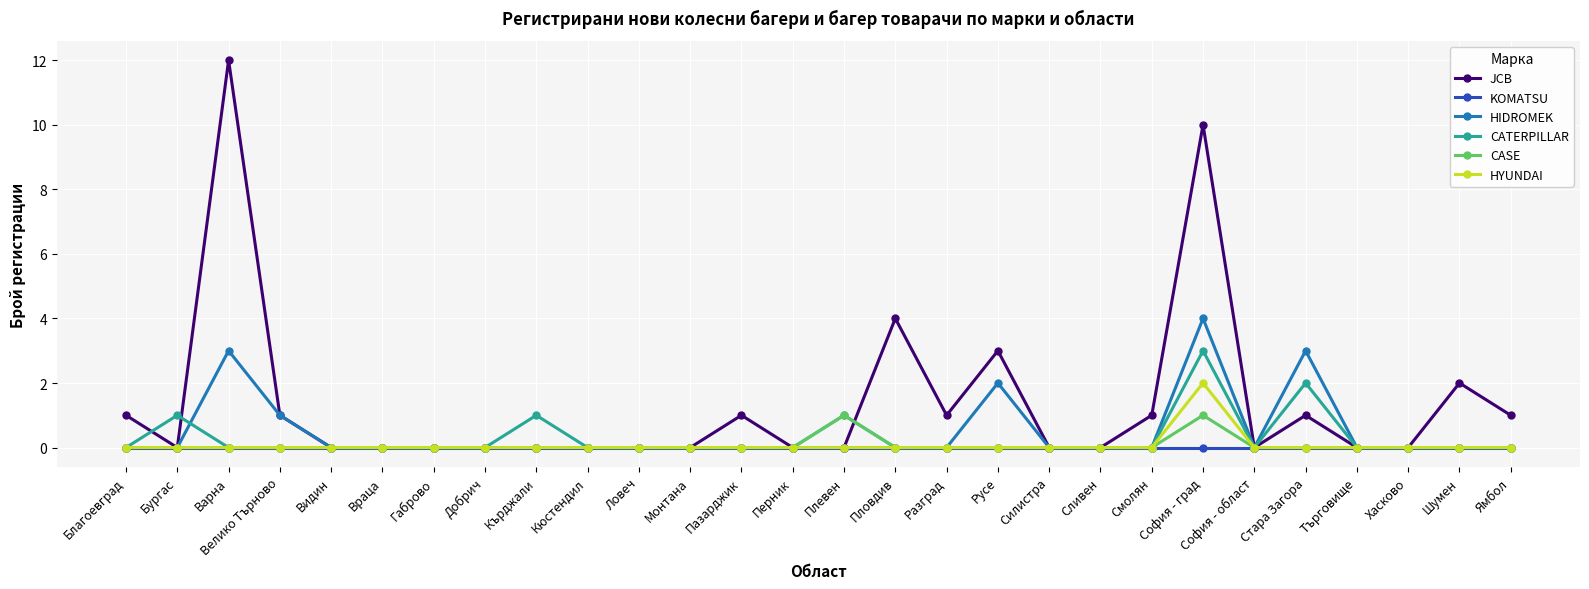

The value of JCB at Русе is 3. True or false?

True